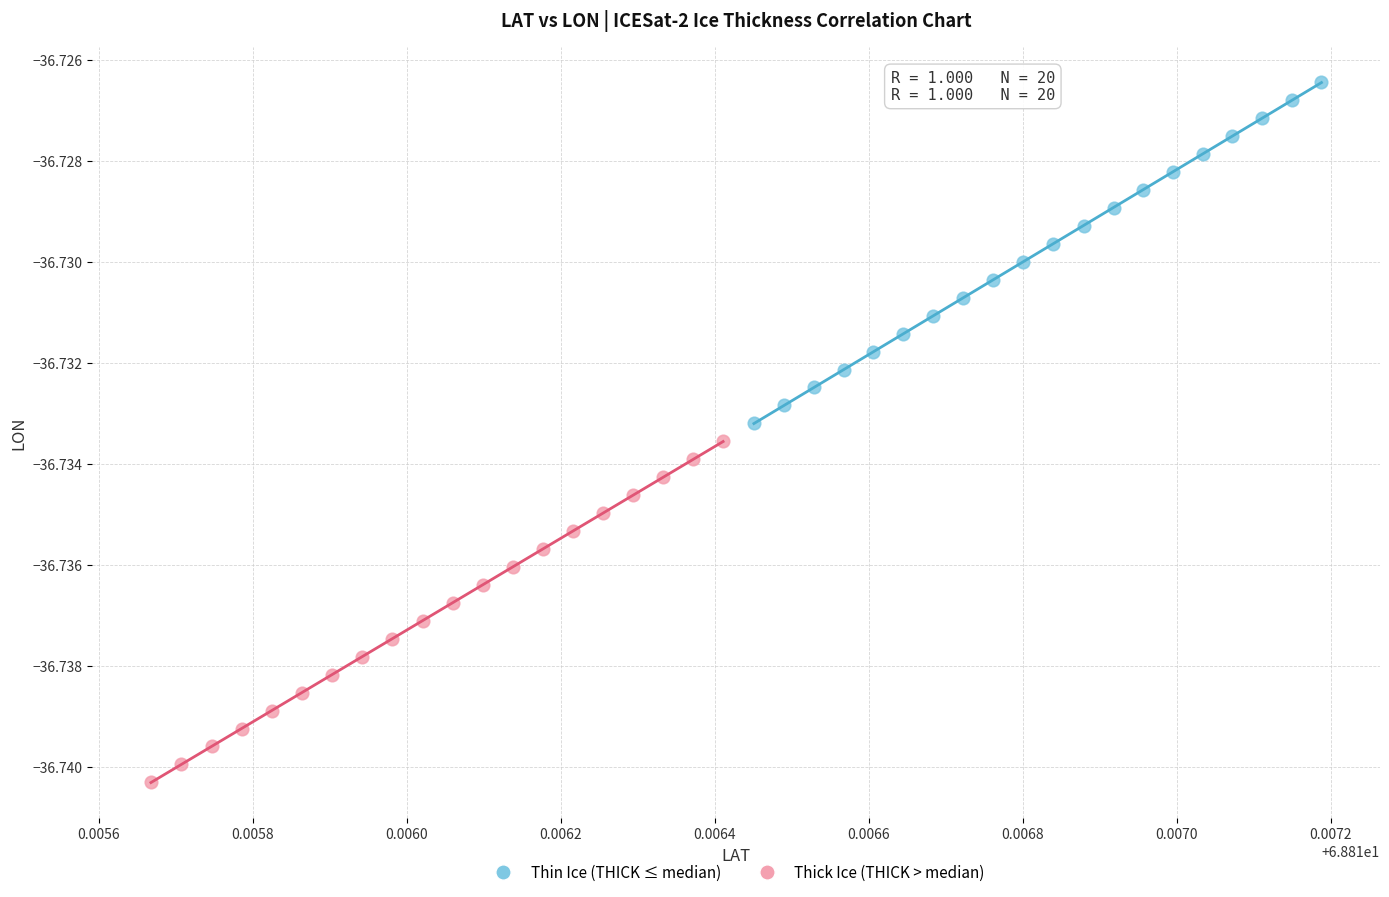

Which series has the widest spread of Y values?

Thin Ice (THICK ≤ median)